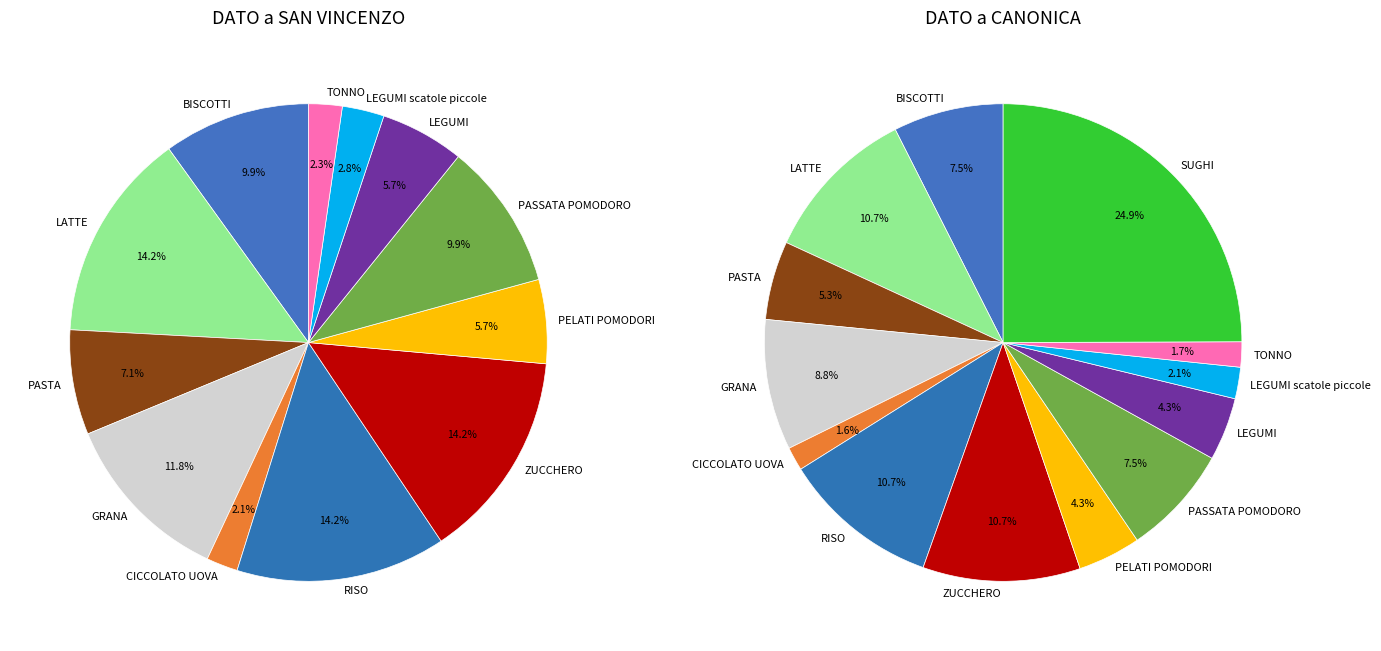

The CICCOLATO UOVA slice represents 2% of the pie. True or false?

True